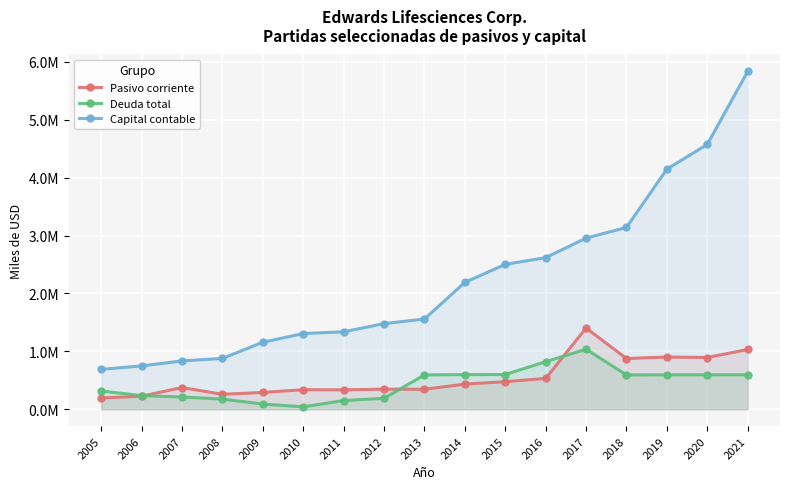

Which series has the largest range (max minus min)?

Capital contable